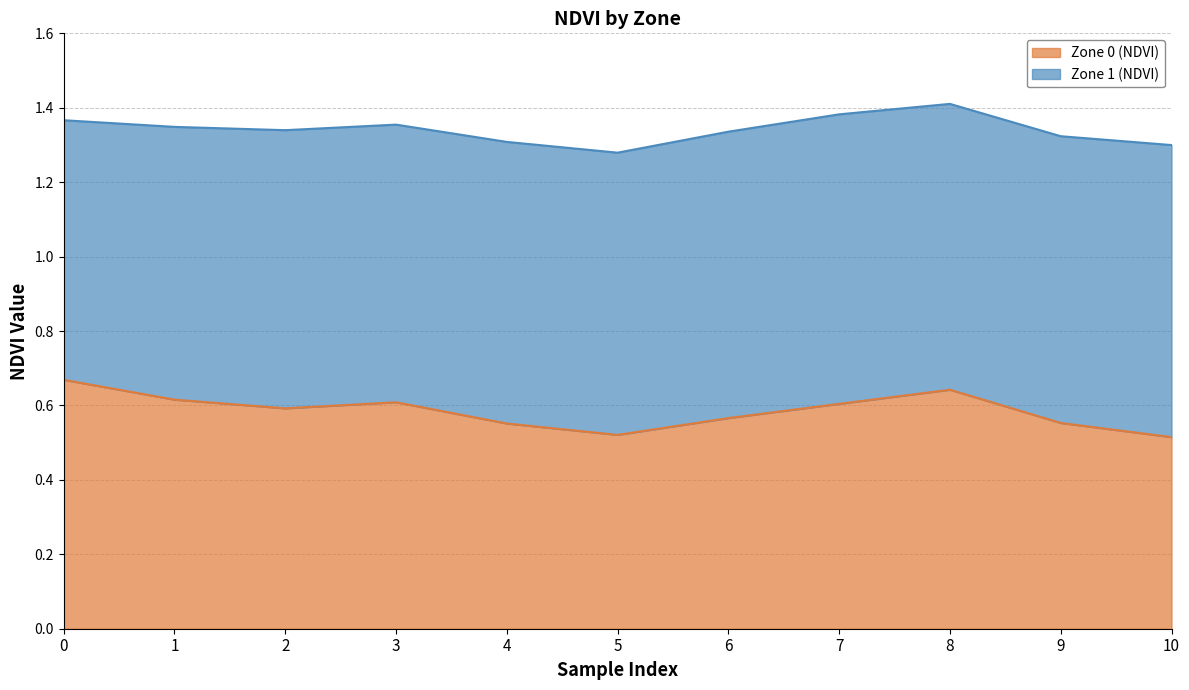

Count the values in the range 0 to 1.

11